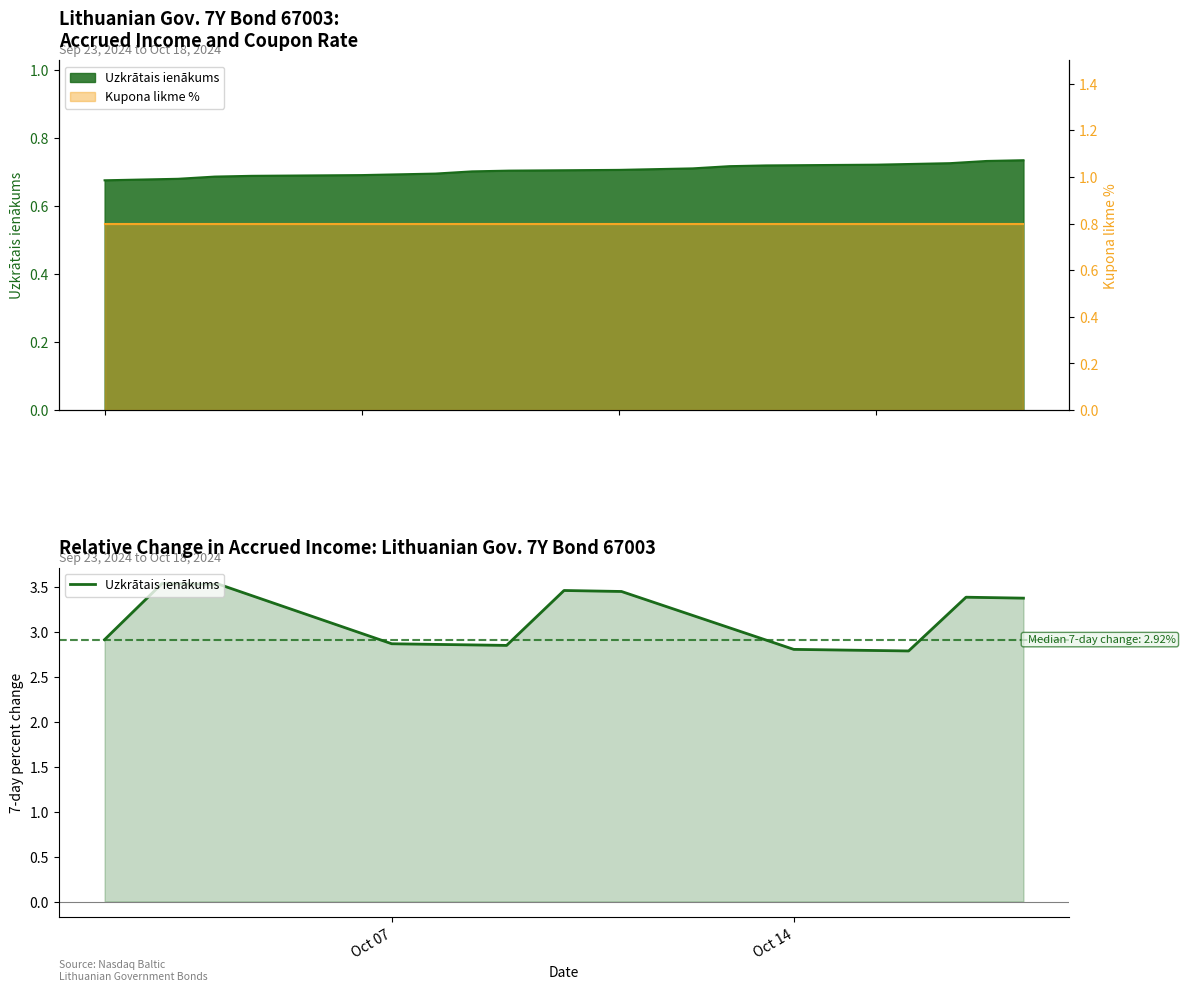

What is the difference between the maximum and minimum values?

0.8